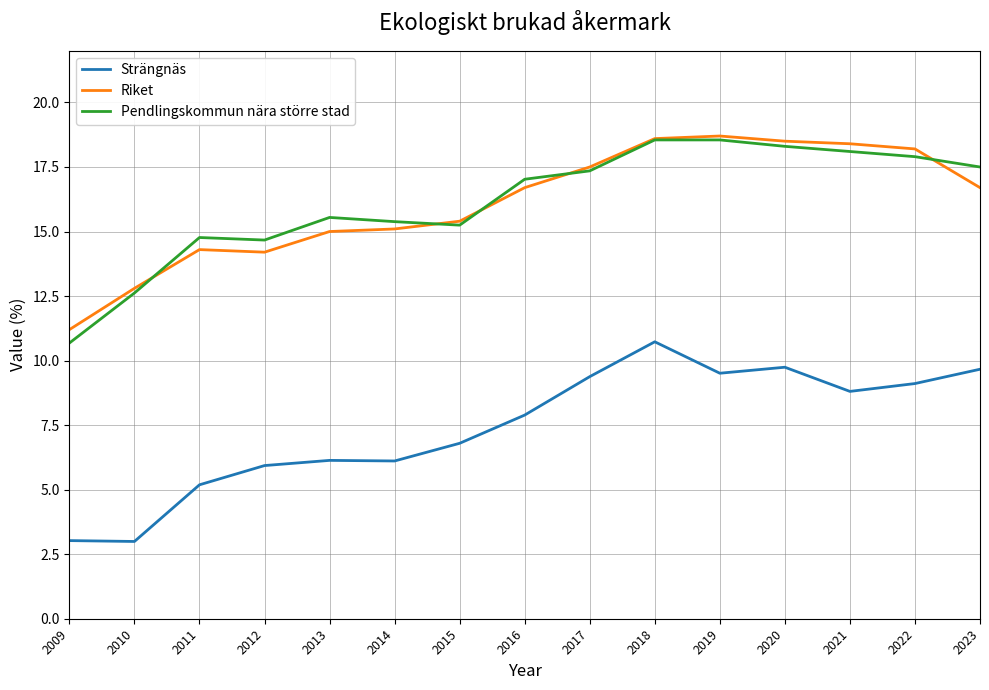

What is the total value across all series at 2015?

37.4